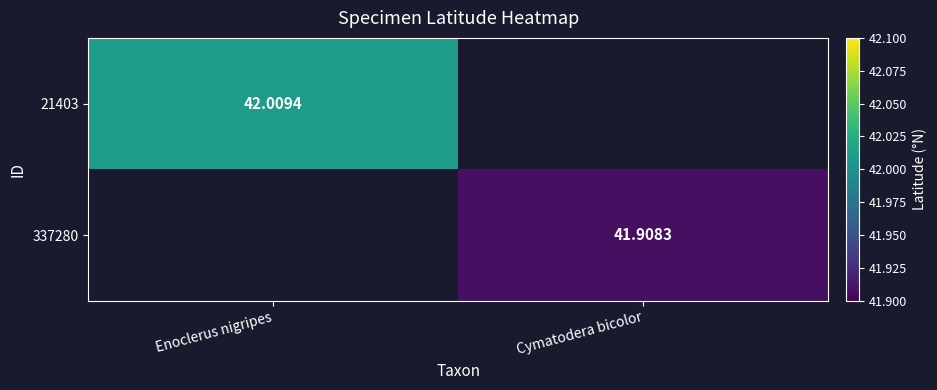

What is the maximum value for 21403?

42.0